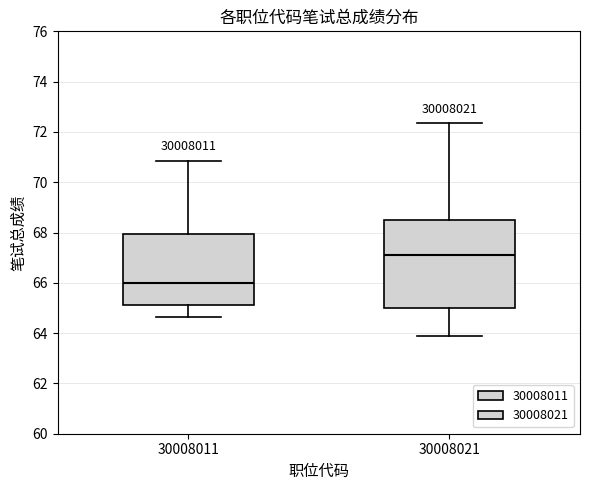

Which box's median line is the highest?

30008021